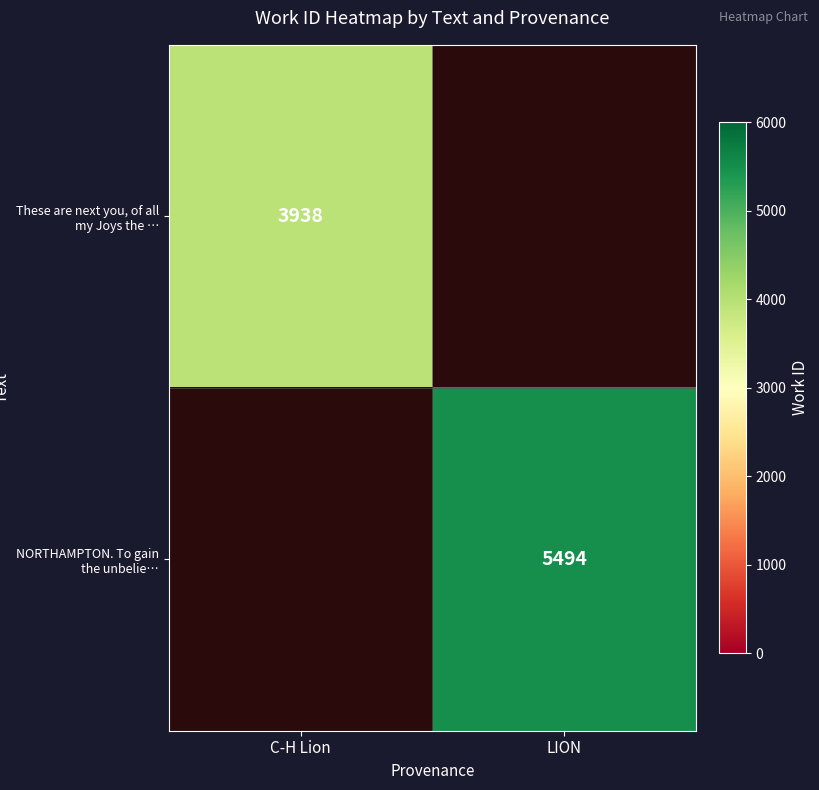

The These are next you, of all my Joys the … series shows 2713 at C-H Lion. True or false?

False